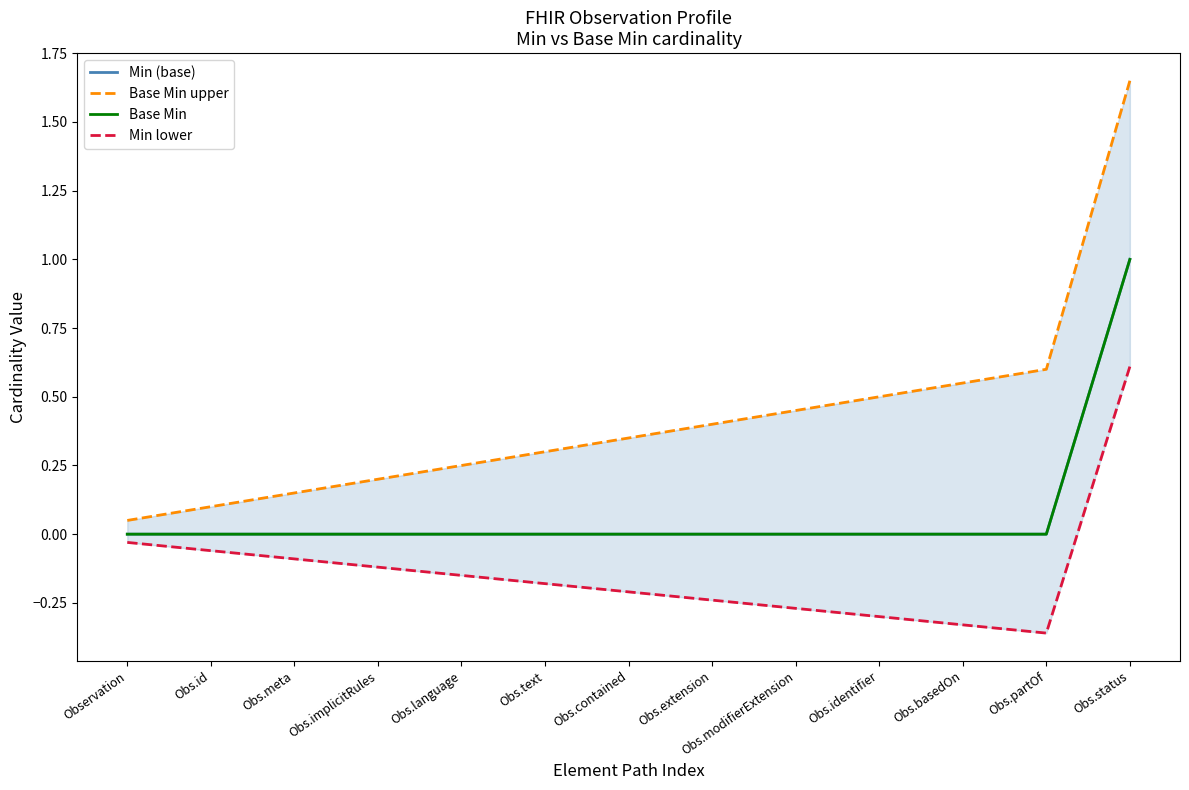

True or false: Min (base) has a value of 0.0 at Obs.contained.

True